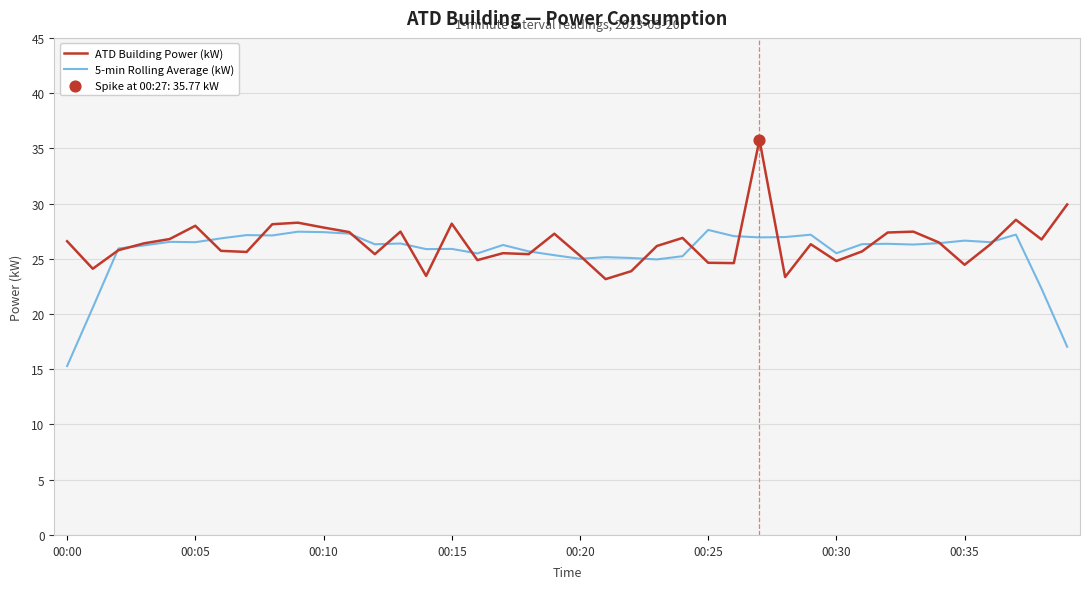

What is the maximum value for ATD Building Power (kW)?

35.8